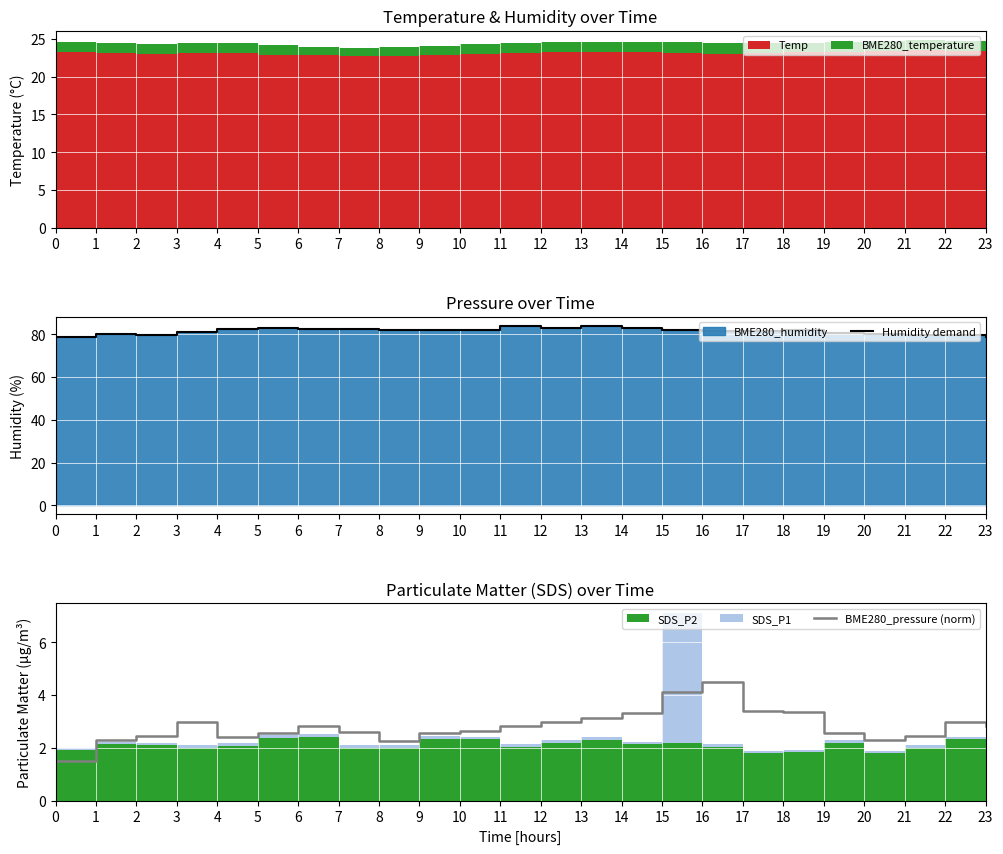

At how many categories does at least one series exceed 61?

24